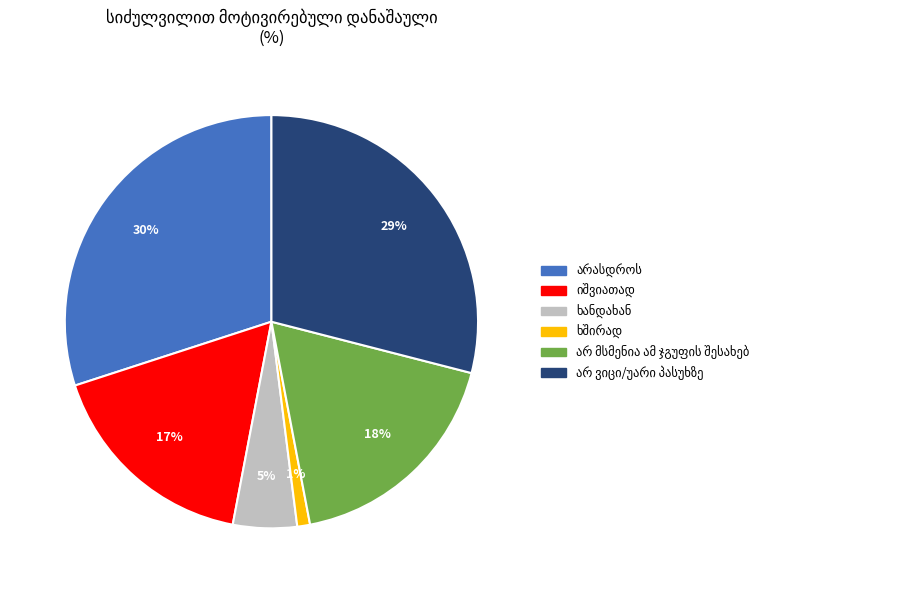

To the nearest percent, what is the average slice percentage?

17%